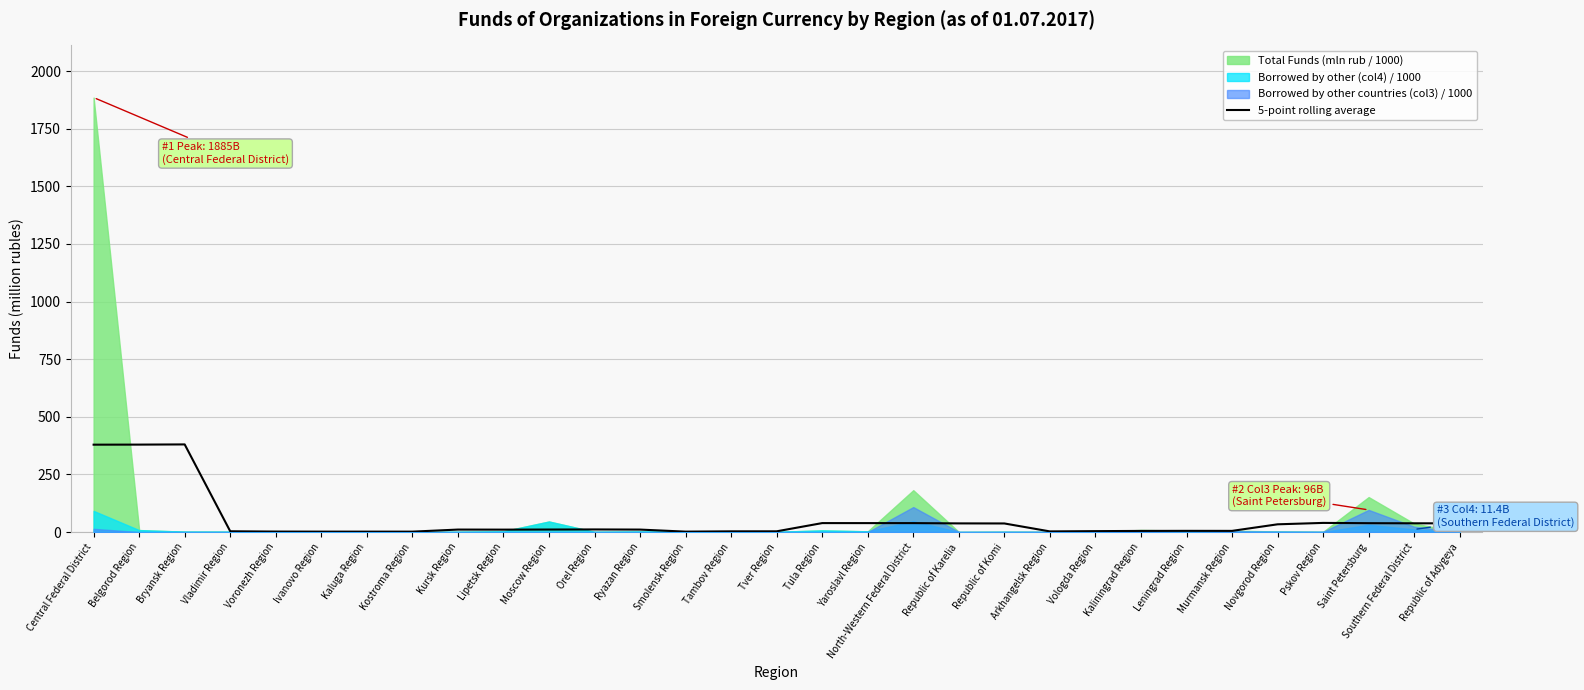

Read the value at Leningrad Region.

5.2